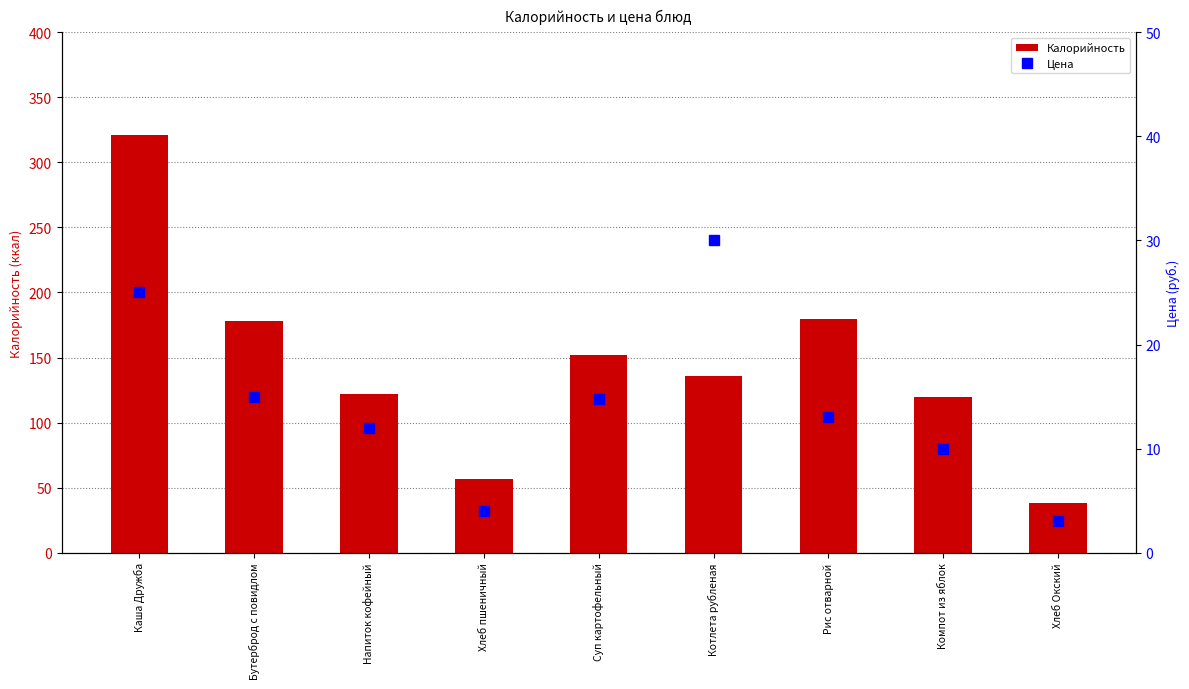

True or false: Цена has a value of 2.1 at Компот из яблок.

False